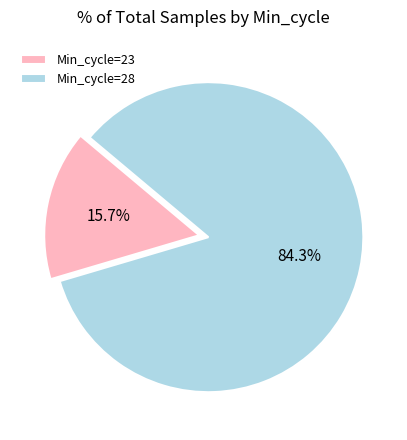

How many segments does this pie chart have?

2